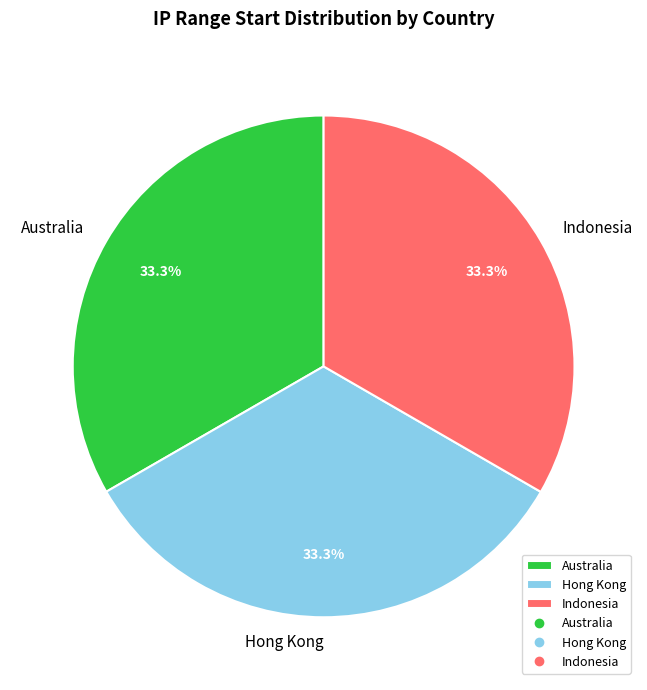

Does any single category account for the majority?

No